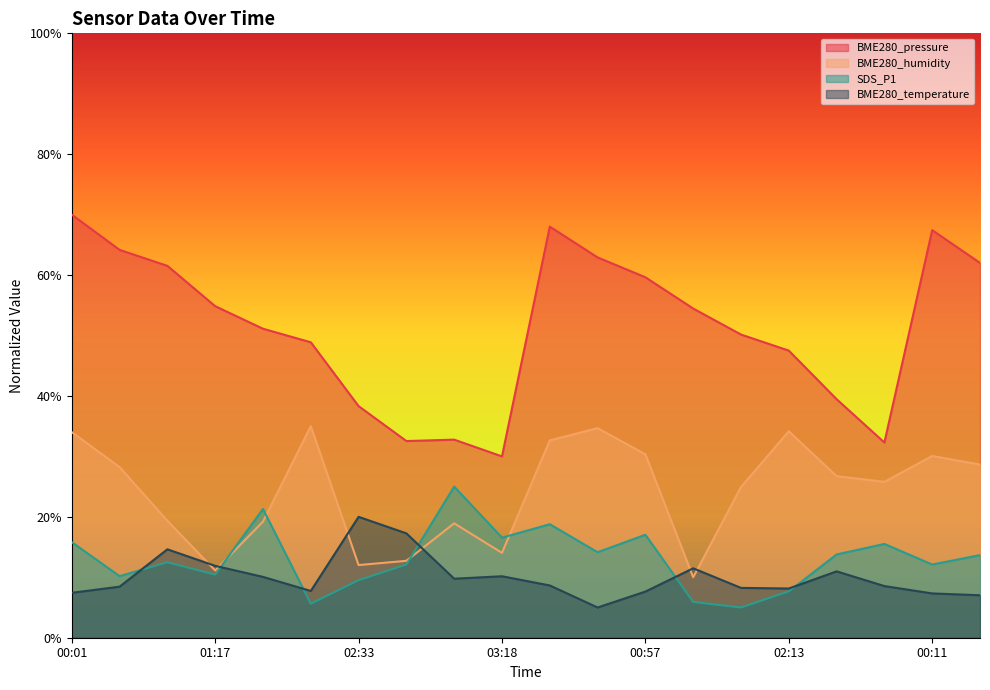

At how many categories does at least one series exceed 52?

10